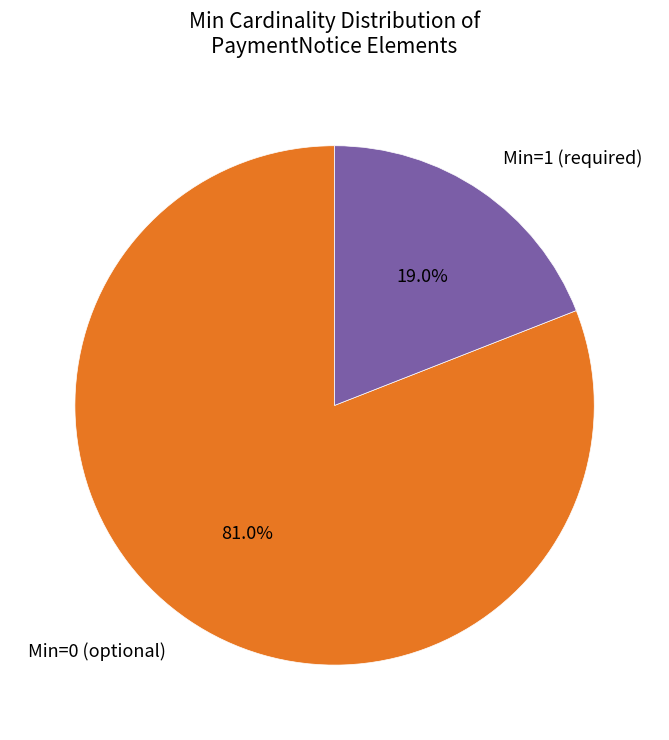

How much of the chart is everything except Min=1 (required)?

81.0%